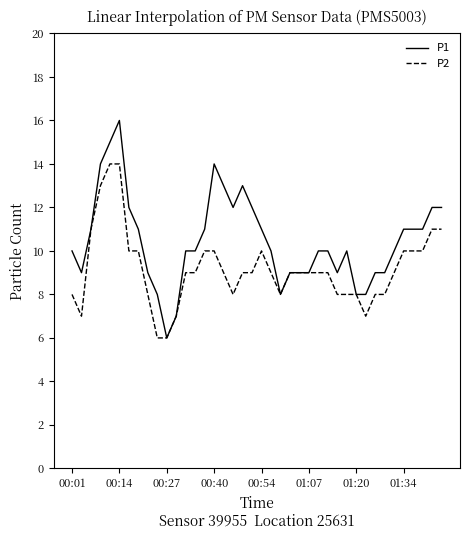

Which series has the largest total across all categories?

P1